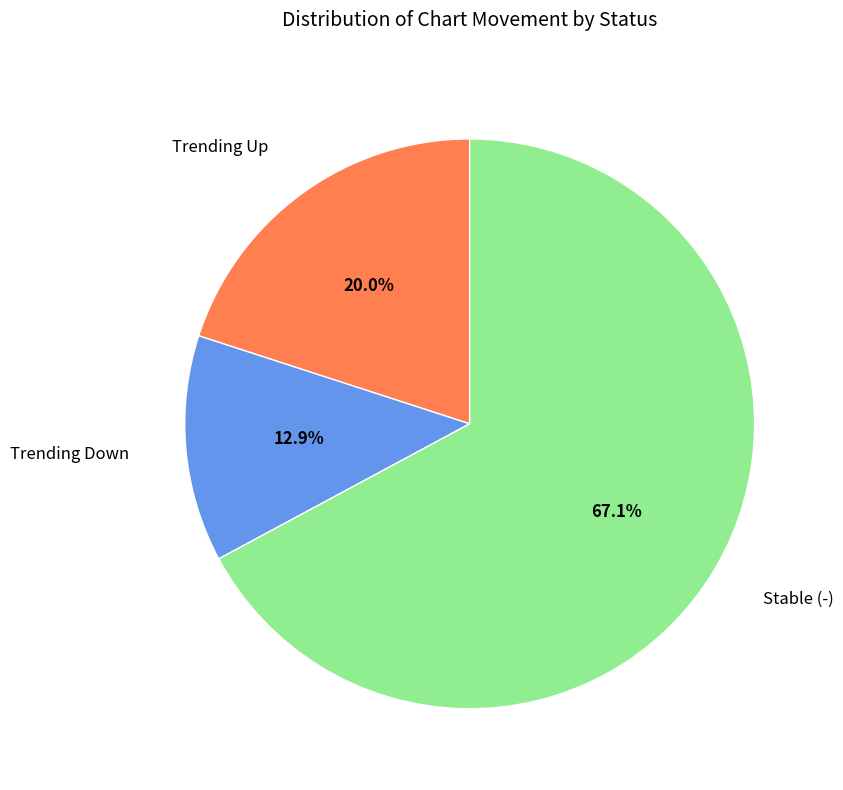

Which category has the biggest portion of the pie?

Stable (-)